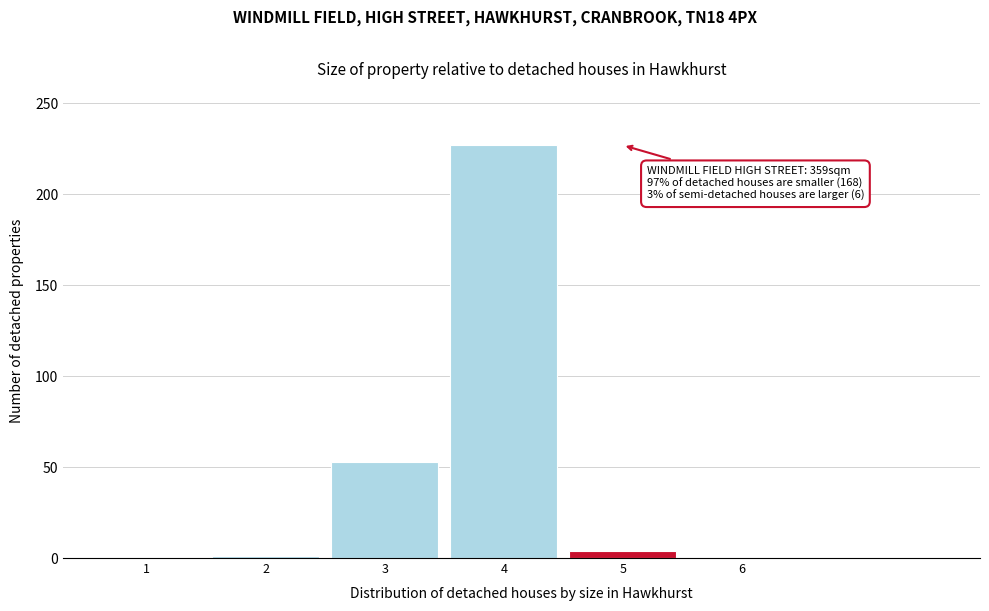

Over which range of the x-axis is the bar tallest?

3.5 to 4.5